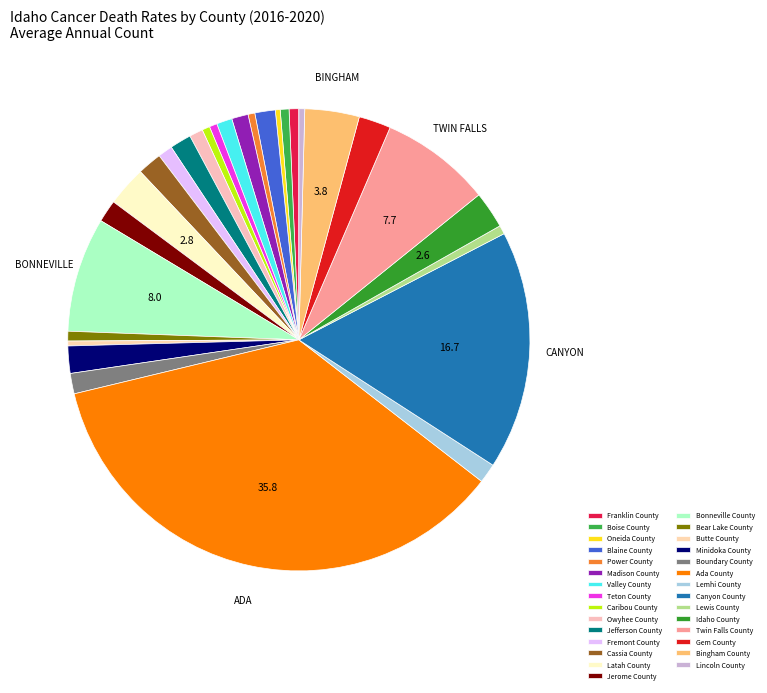

What is the change in value from Power County to Gem County?

+26